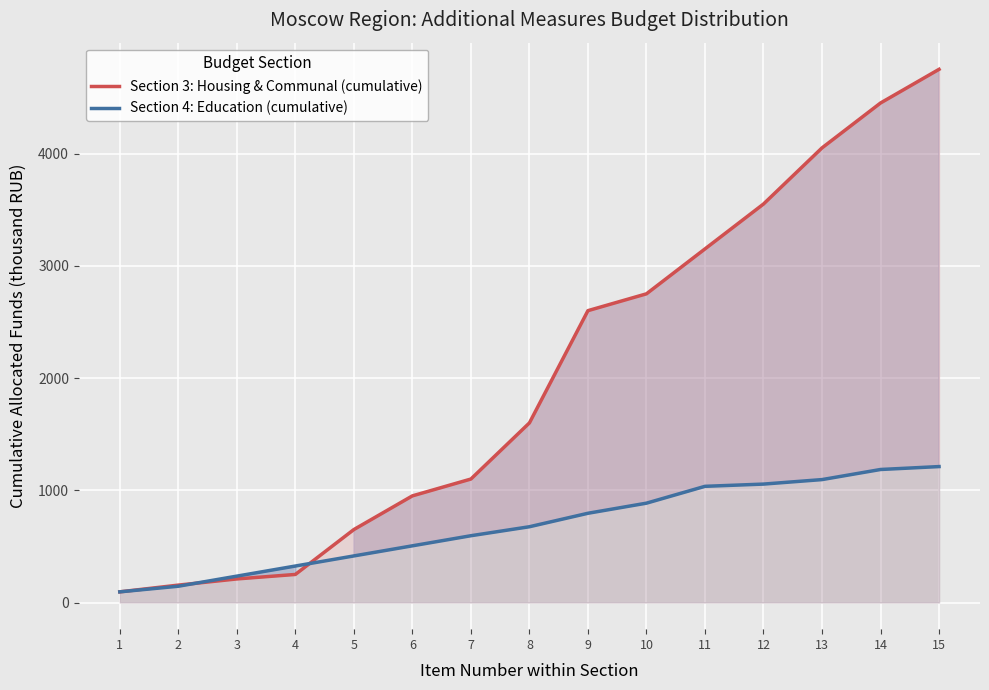

Where is Section 3: Housing & Communal (cumulative) nearest to the value 2422?

9